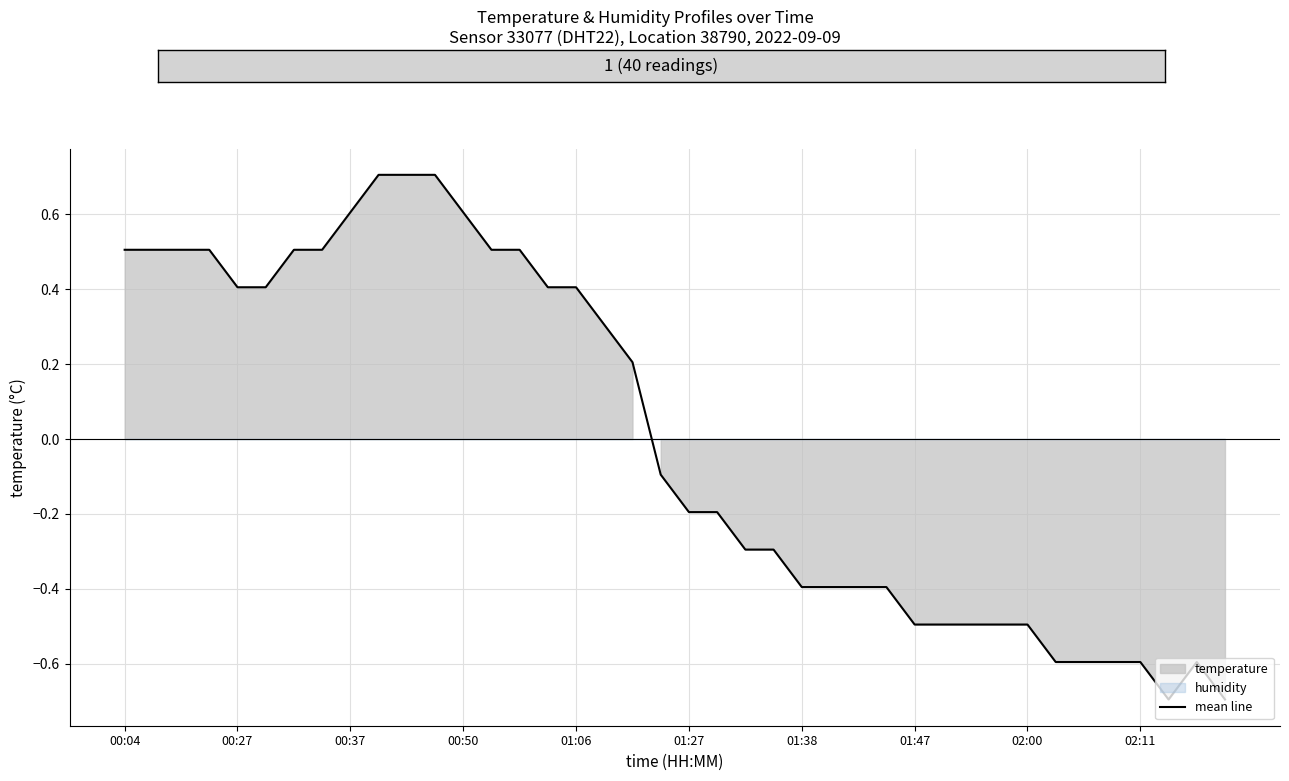

Reading right to left, transcribe all the data shown in this chart.

-0.7	-0.6	-0.7	-0.6	-0.6	-0.6	-0.6	-0.5	-0.5	-0.5	-0.5	-0.5	-0.4	-0.4	-0.4	-0.4	-0.3	-0.3	-0.2	-0.2	-0.1	0.2	0.3	0.4	0.4	0.5	0.5	0.6	0.7	0.7	0.7	0.6	0.5	0.5	0.4	0.4	0.5	0.5	0.5	0.5